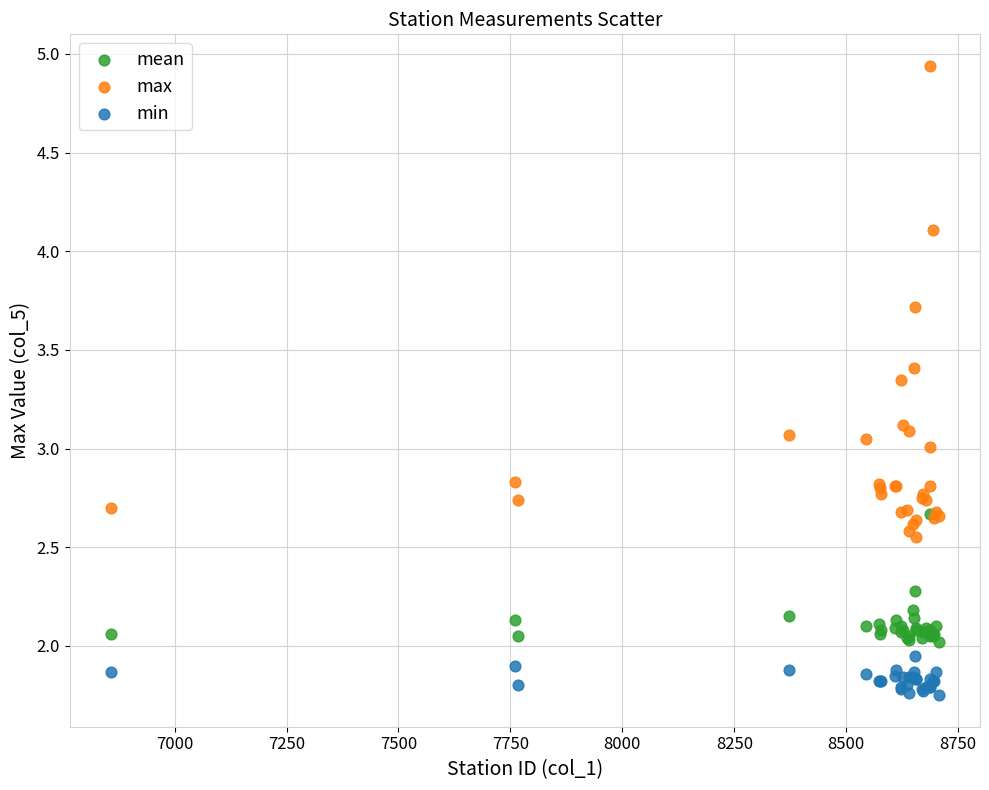

What are all the series names shown in the legend?

mean, max, min